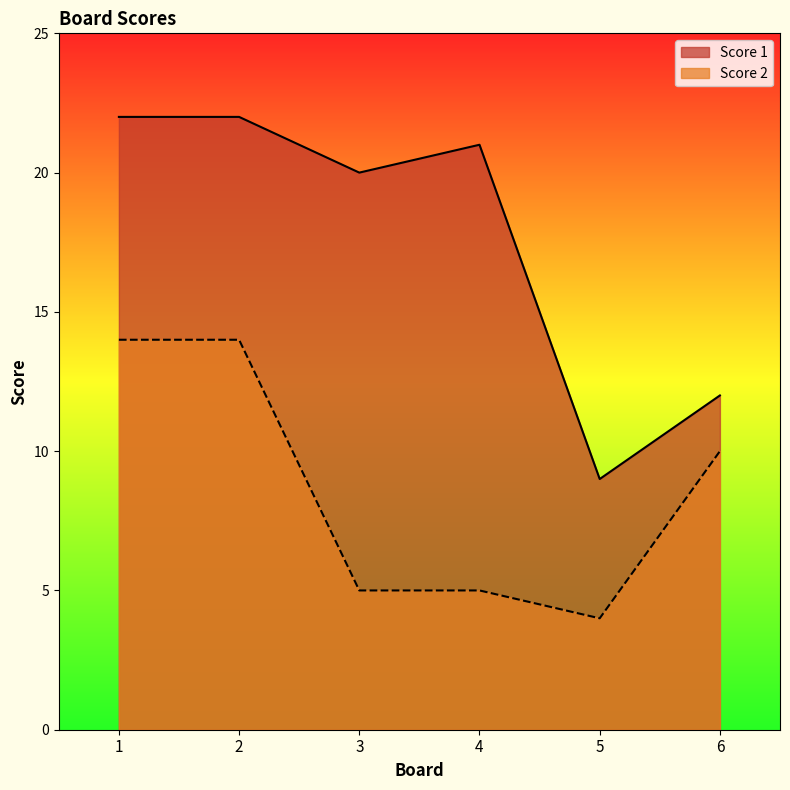

Between 2 and 6, which series saw the biggest shift?

Score 1